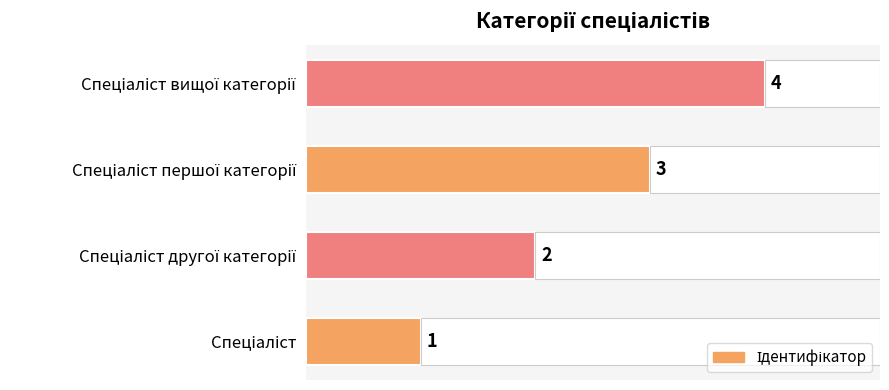

How many bars are there in total?

4